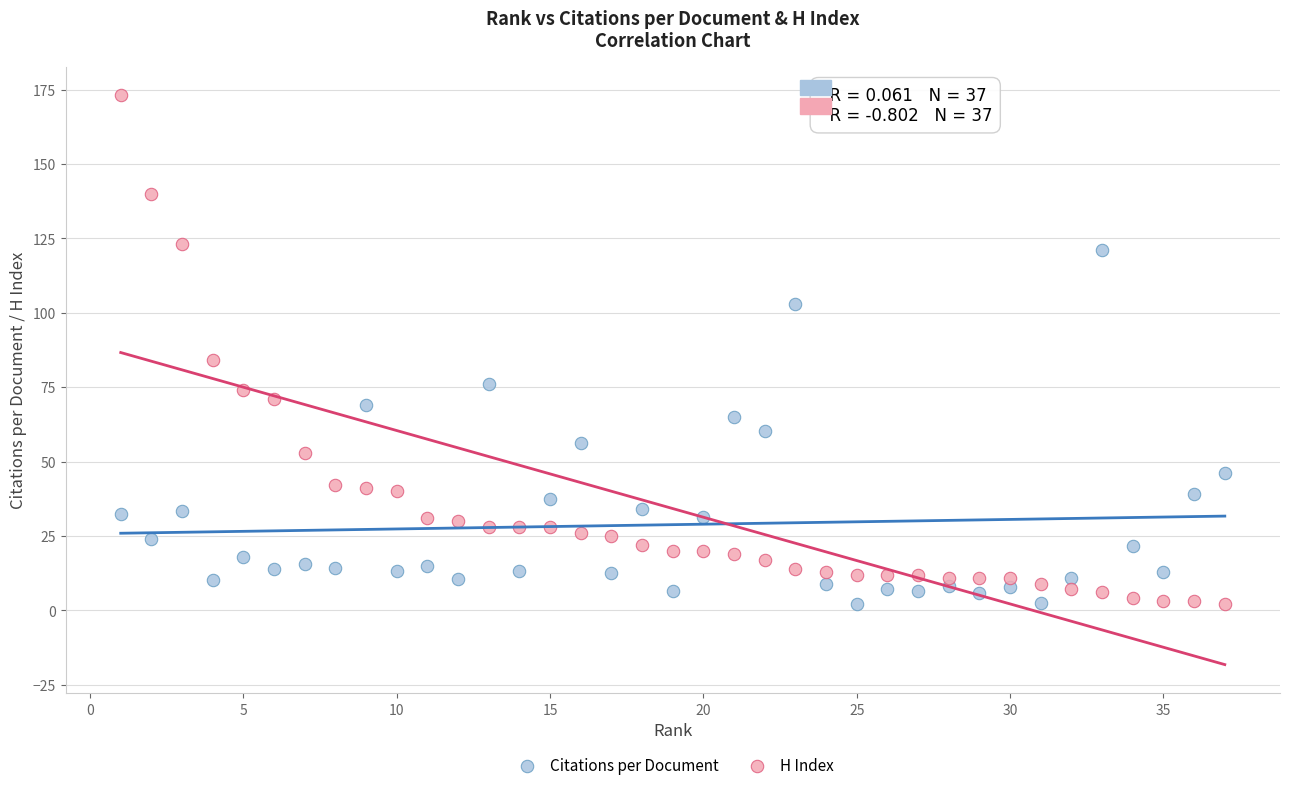

Across all data points, what is the range of Y values (max minus min)?

171.0